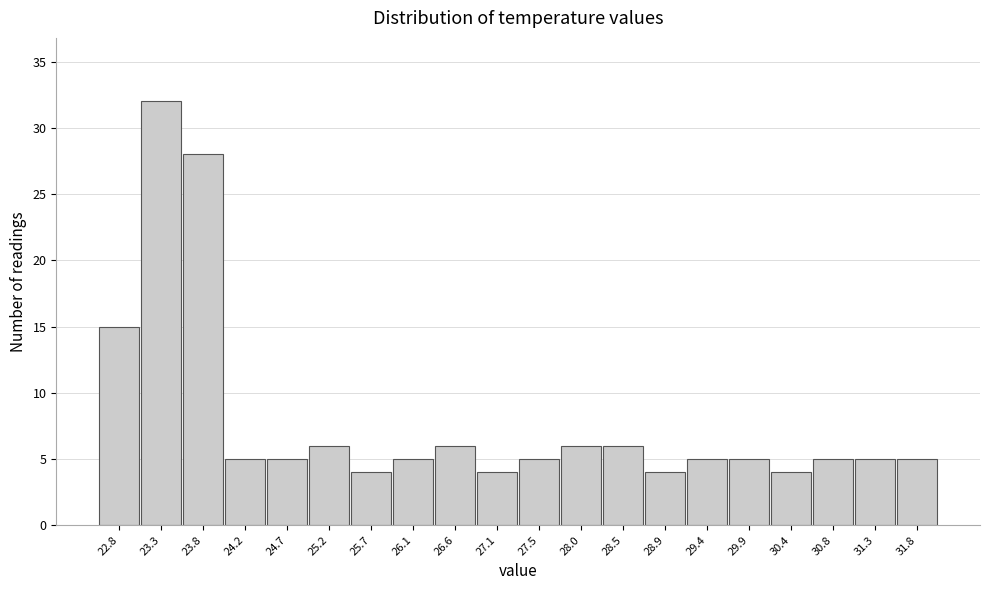

Reading left to right, list every bar in this chart as the range it spans on the x-axis followed by its height. Neither the bar edges nor the heights are printed on the chart, so give them approximately, as read against the axes.

22.60 to 23.07: 15
23.07 to 23.54: 32
23.54 to 24.01: 28
24.01 to 24.48: 5
24.48 to 24.95: 5
24.95 to 25.42: 6
25.42 to 25.89: 4
25.89 to 26.36: 5
26.36 to 26.83: 6
26.83 to 27.30: 4
27.30 to 27.77: 5
27.77 to 28.24: 6
28.24 to 28.71: 6
28.71 to 29.18: 4
29.18 to 29.65: 5
29.65 to 30.12: 5
30.12 to 30.59: 4
30.59 to 31.06: 5
31.06 to 31.53: 5
31.53 to 32.00: 5